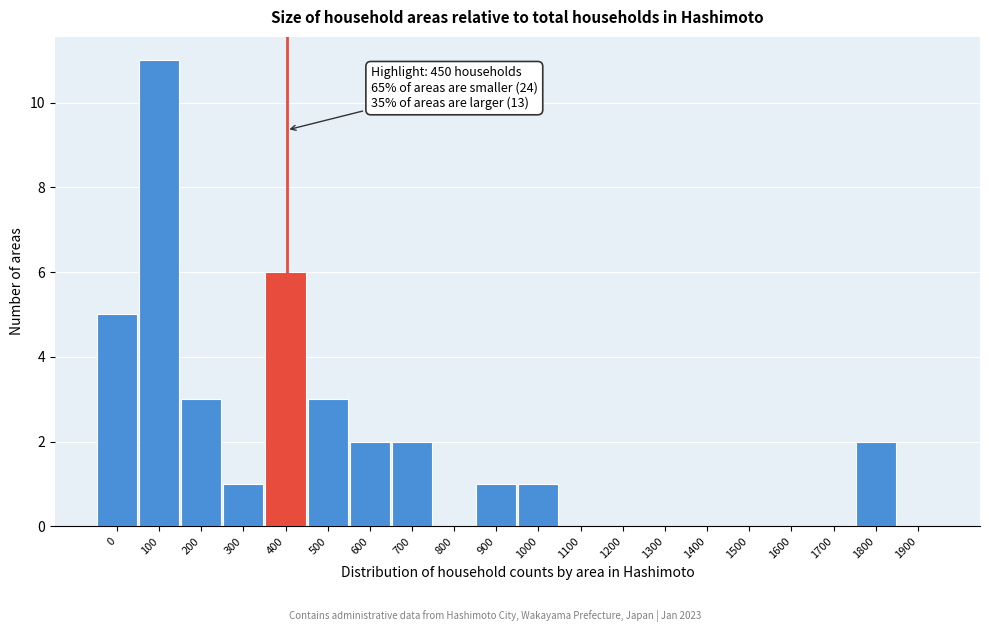

Reading left to right, extract all data points from this chart.

0=5	100=11	200=3	300=1	400=6	500=3	600=2	700=2	800=0	900=1	1000=1	1100=0	1200=0	1300=0	1400=0	1500=0	1600=0	1700=0	1800=2	1900=0